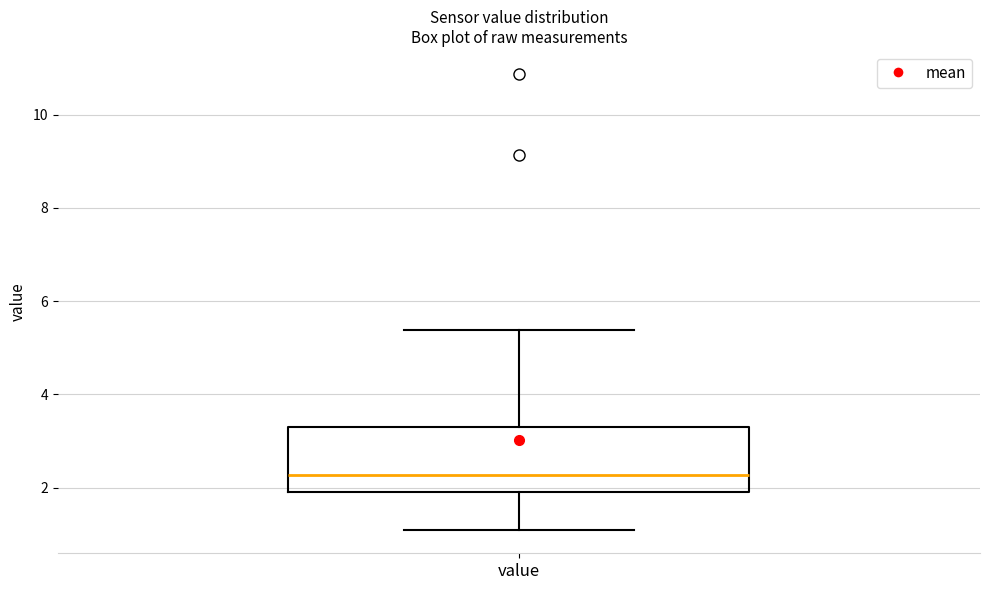

Transcribe this box plot: give where the median line is, the range the box spans, and where the two whiskers end, as read against the y-axis. The values are not printed on the chart, so give them approximately, as read against the axis.

median 2.2, box 2.0 to 3.4, whiskers 1.0 to 5.4